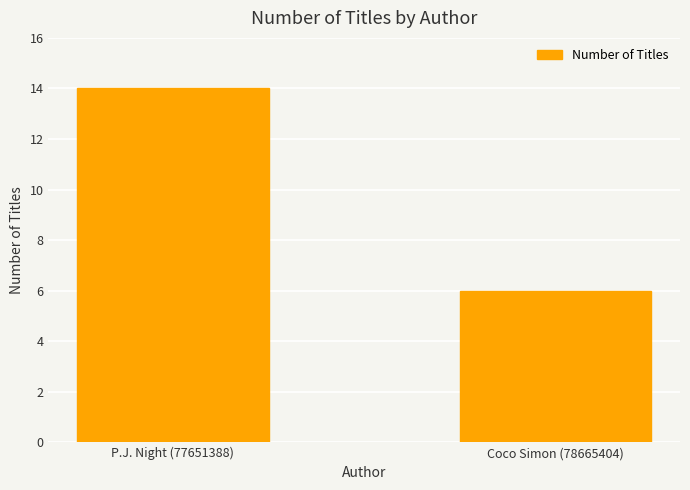

Reading left to right, list all the values displayed in this chart.

14	6